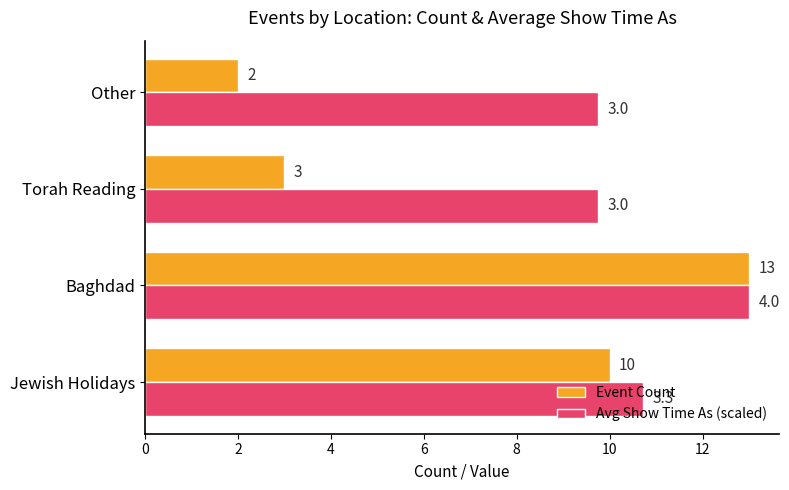

Where is Event Count nearest to the value 7?

Jewish Holidays